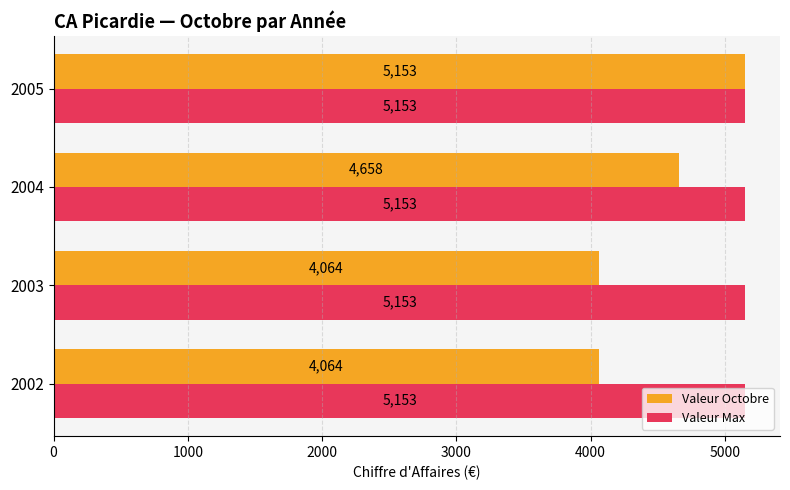

Which series has the largest total across all categories?

Valeur Max